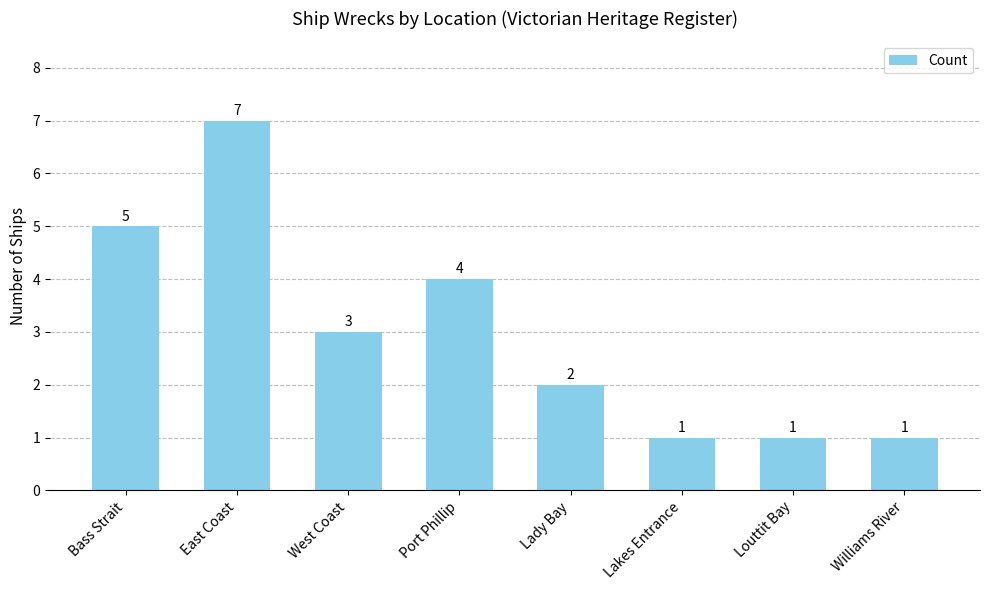

The value at Williams River is 1. True or false?

True